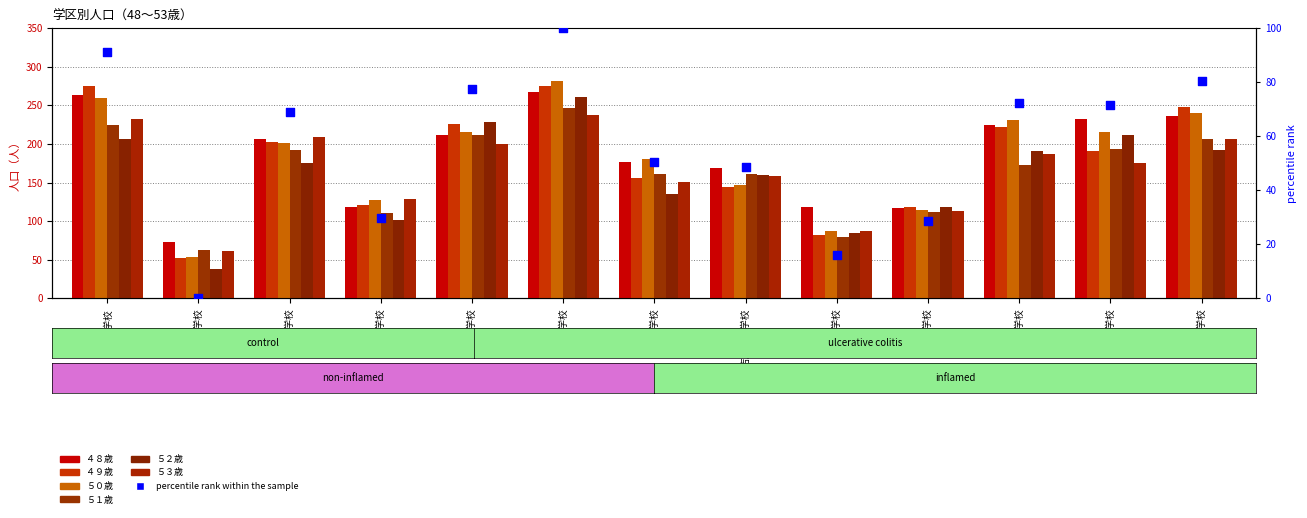

Which series reaches the minimum Y coordinate?

５２歳